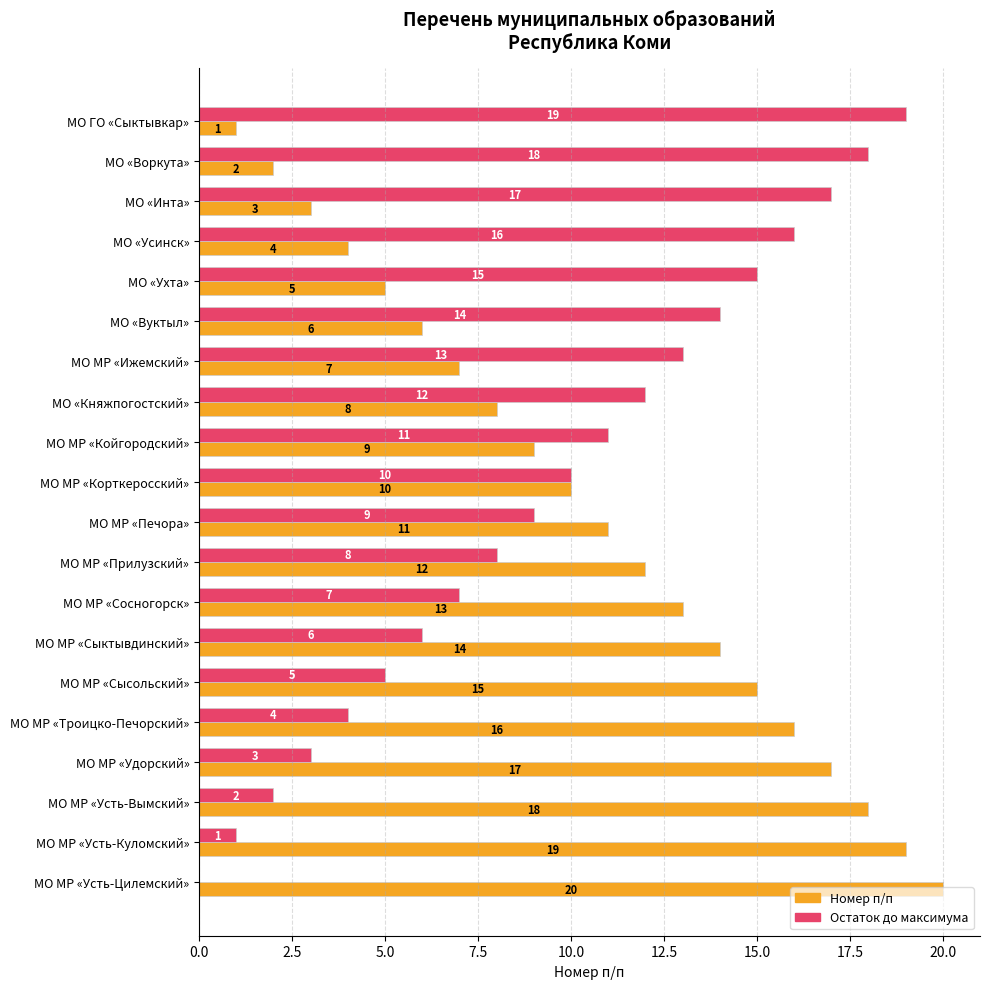

What is the sum of the Номер п/п values at МО МР «Сысольский» and МО «Усинск»?

19